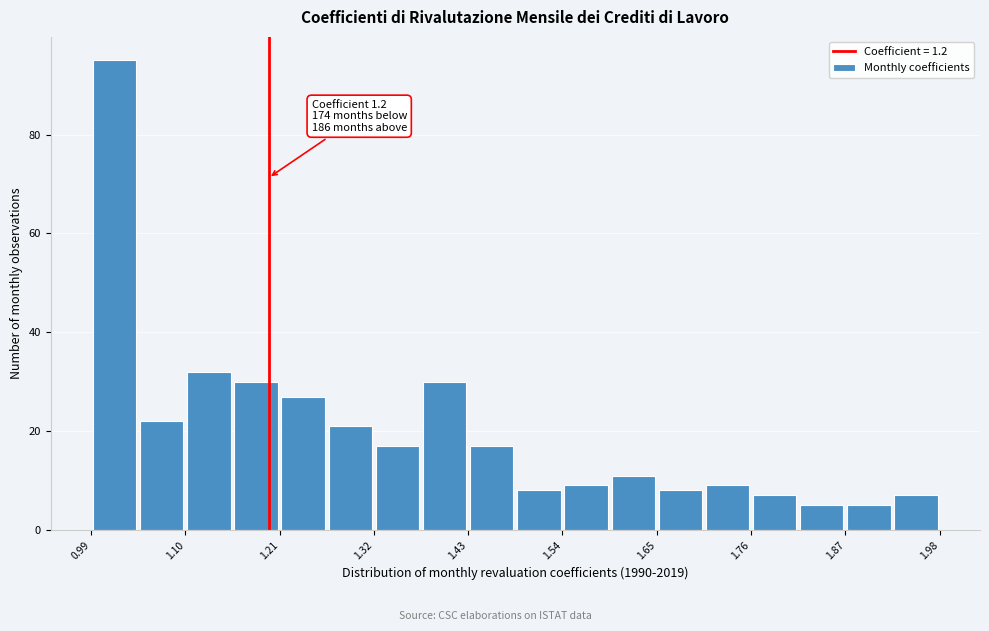

Read against the x-axis, roughly where is the centre of the tallest bar?

1.02